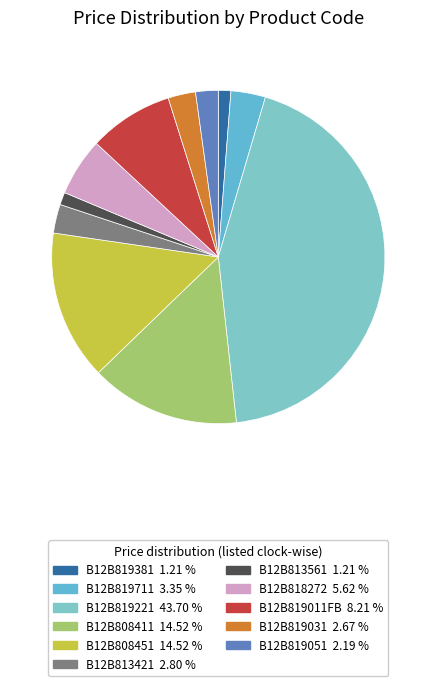

Which slice is the smallest?

B12B819381